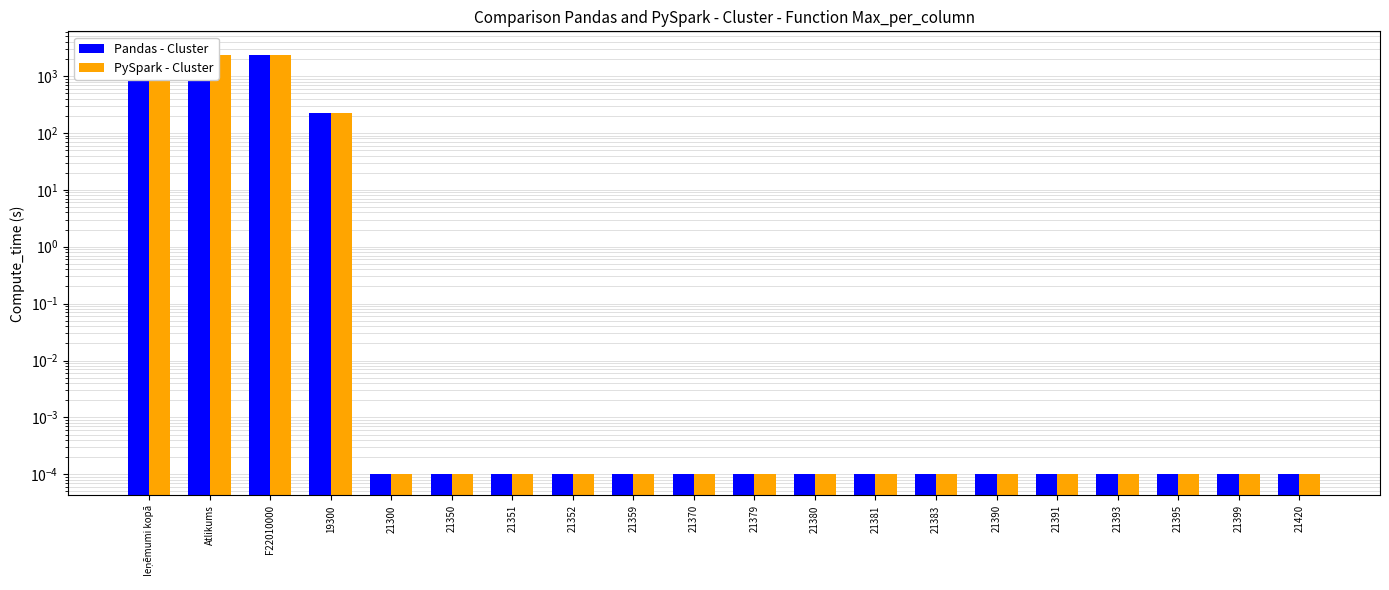

The value of Pandas - Cluster at 21350 is 0.0. True or false?

False